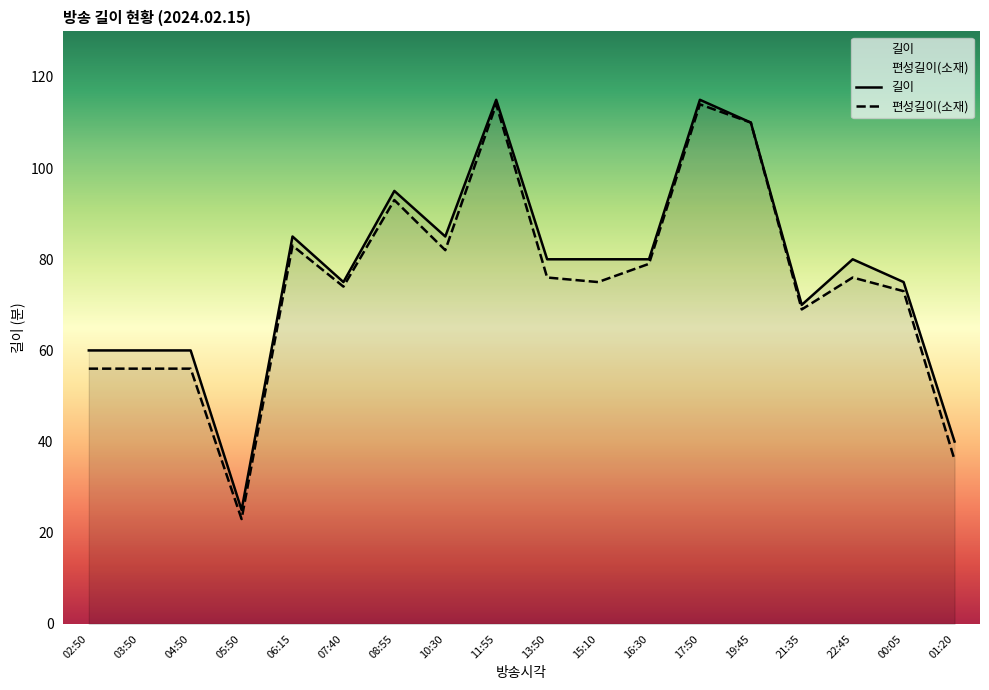

In 길이, how many points are lower than both neighbors (excluding endpoints)?

4